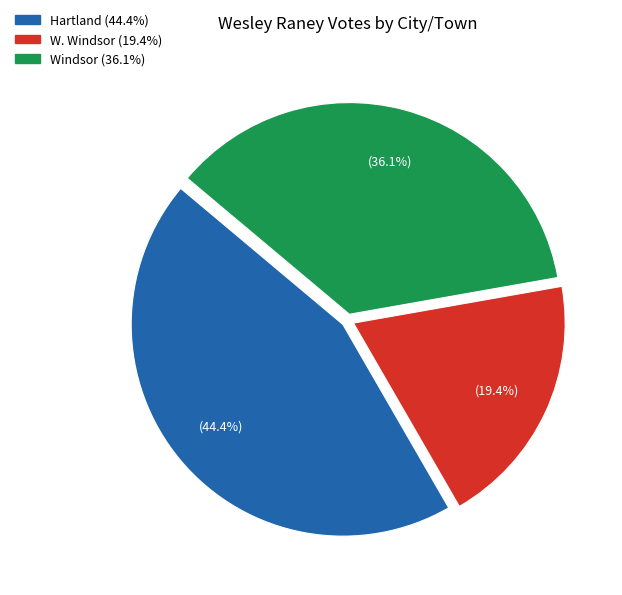

Approximately how many times larger is the value at W. Windsor compared to Windsor?

0.5